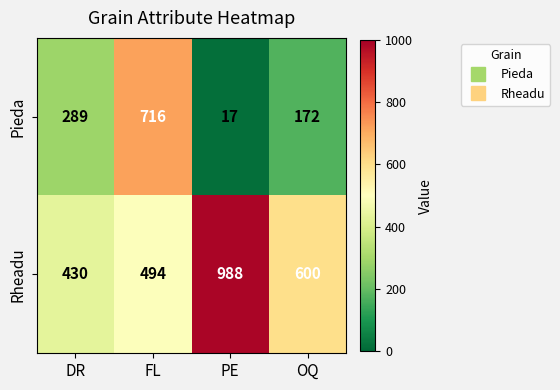

The Rheadu series shows 1312 at PE. True or false?

False